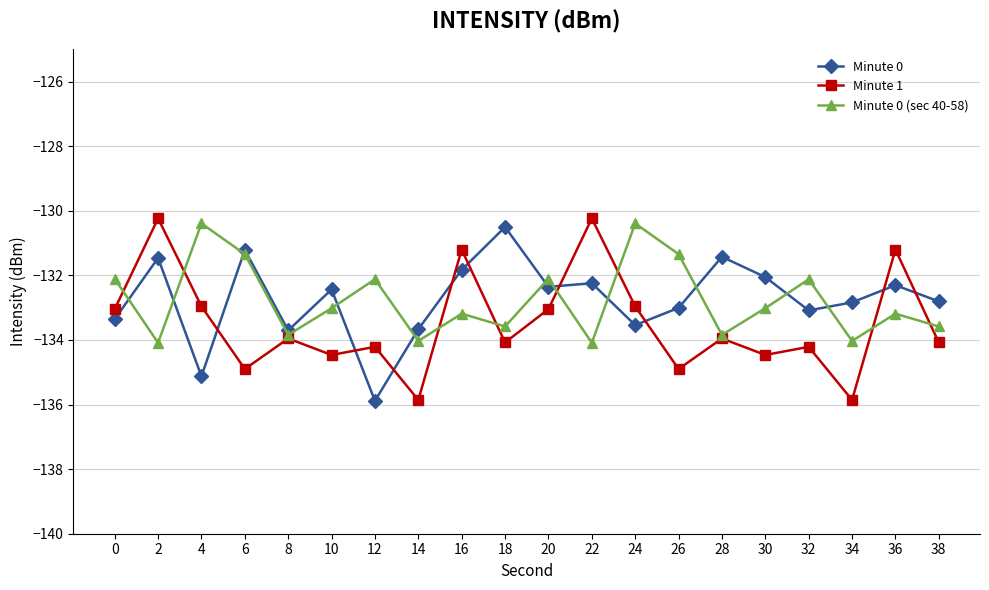

What is the value of the Minute 0 point at the 14th from the left?

-133.0